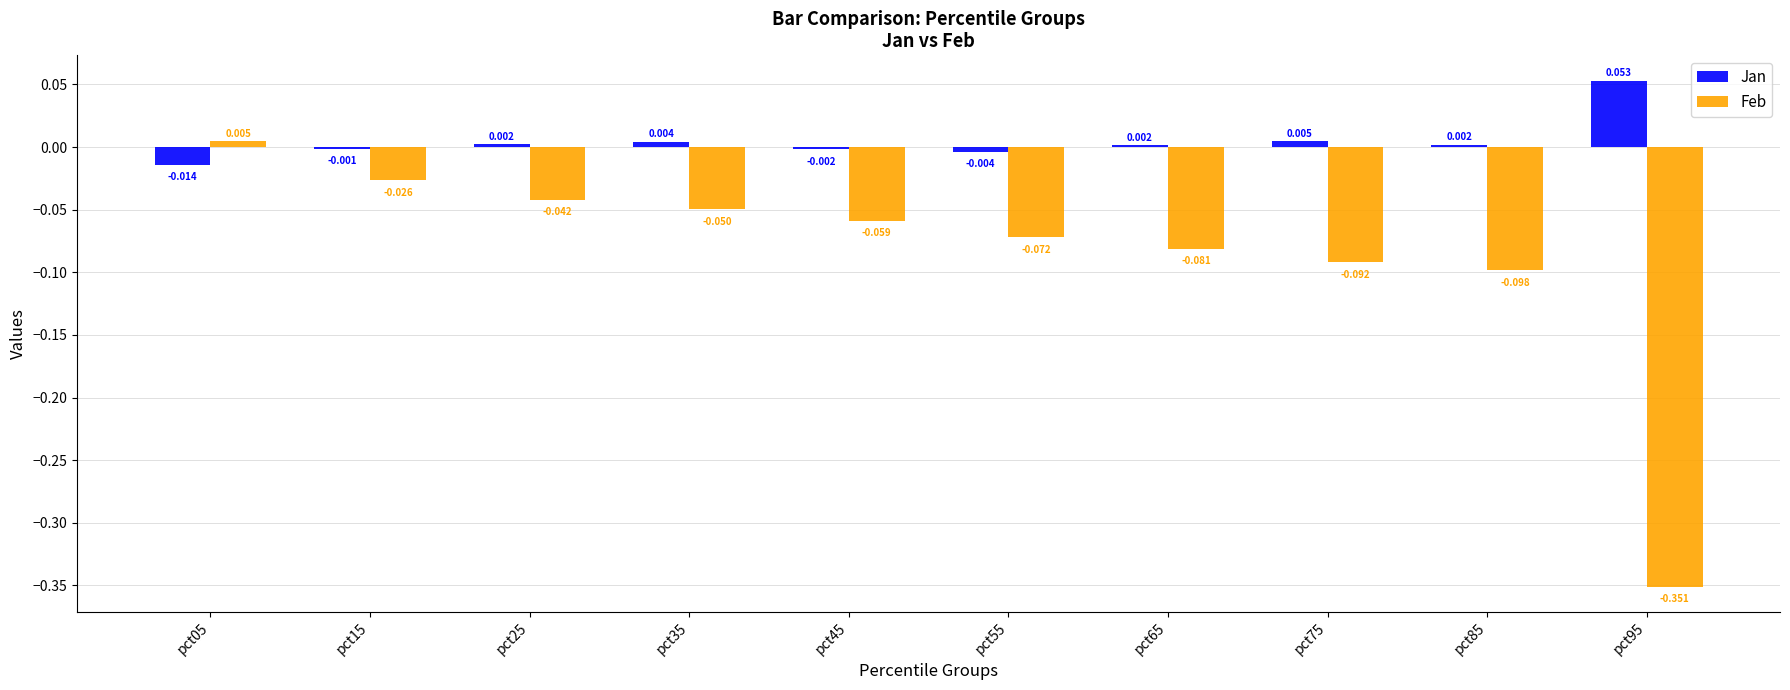

At pct95, list the series in order from smallest to largest.

Feb, Jan